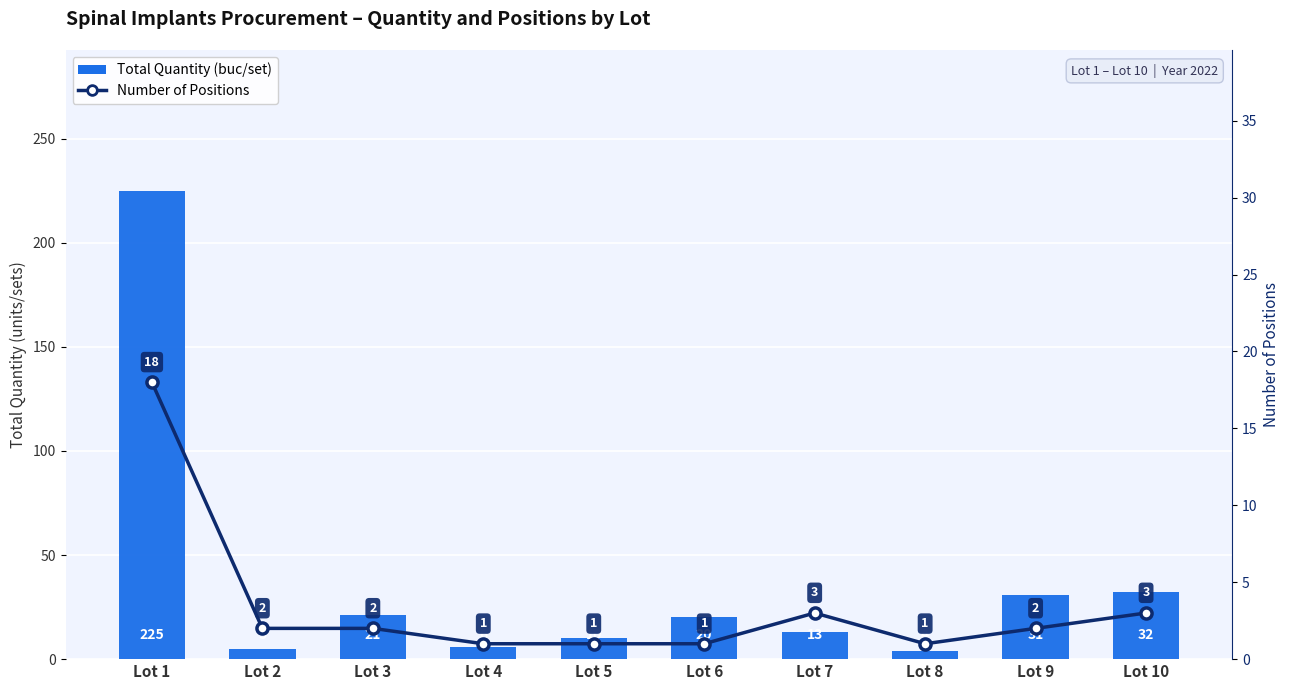

What is the difference between the Total Quantity (buc/set) values at Lot 9 and Lot 1?

194